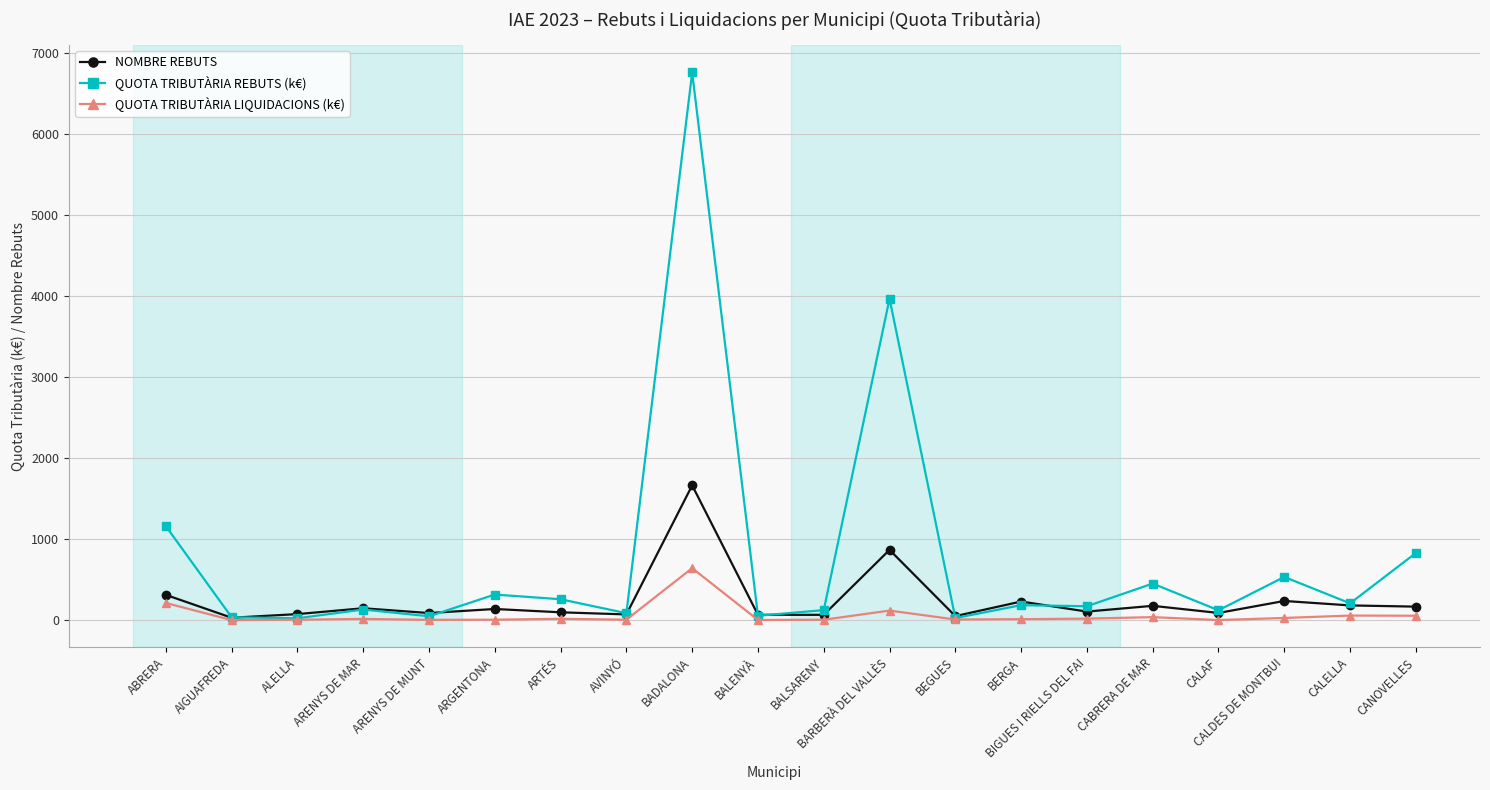

Rank the series by their maximum value, from lowest to highest.

QUOTA TRIBUTÀRIA LIQUIDACIONS (k€), NOMBRE REBUTS, QUOTA TRIBUTÀRIA REBUTS (k€)